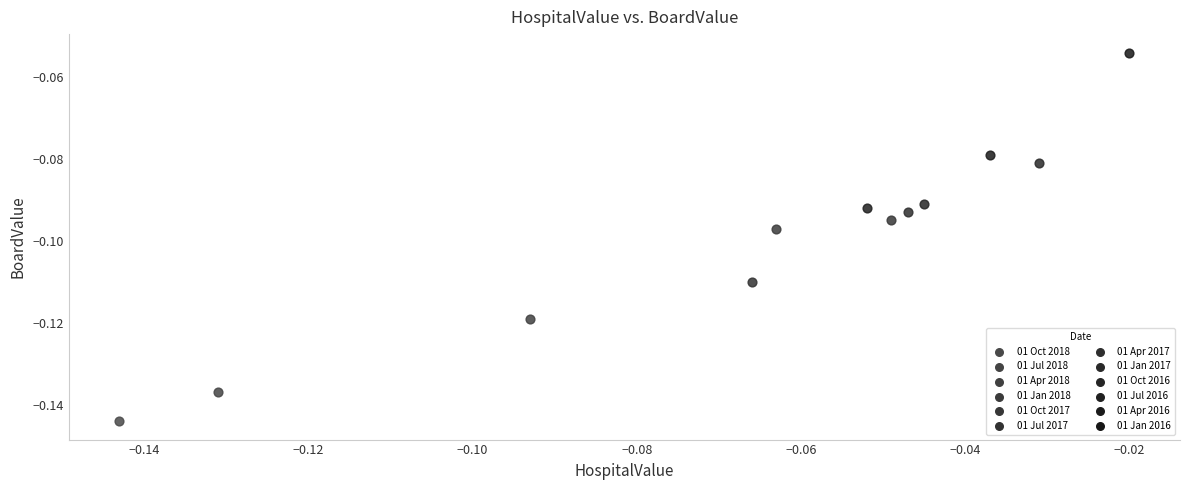

Which series reaches the maximum Y coordinate?

01 Jan 2016